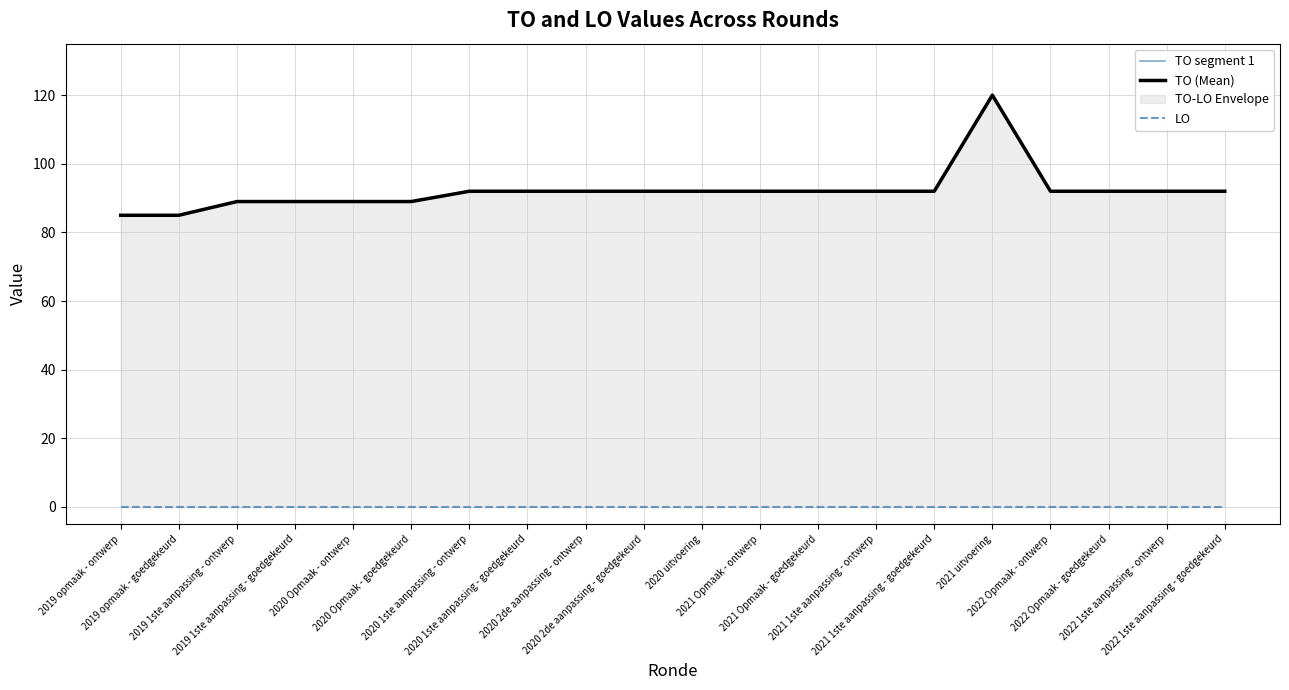

At how many categories does at least one series exceed 113?

1